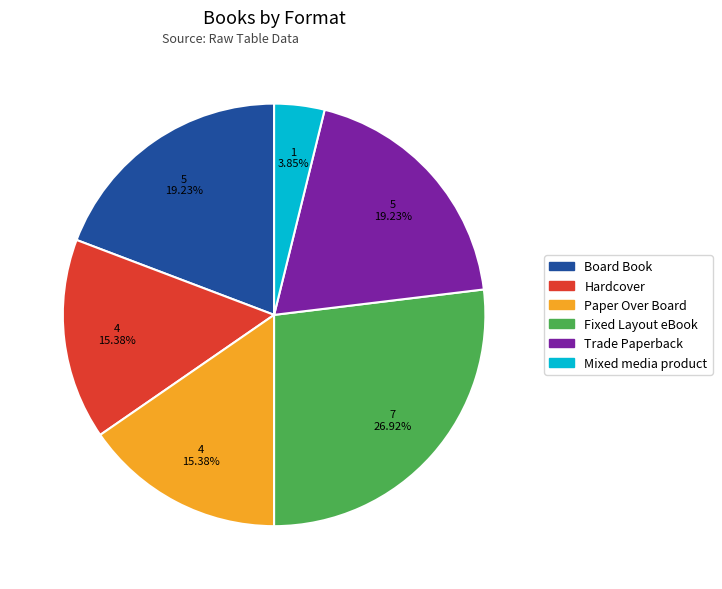

Which category has the biggest portion of the pie?

Fixed Layout eBook